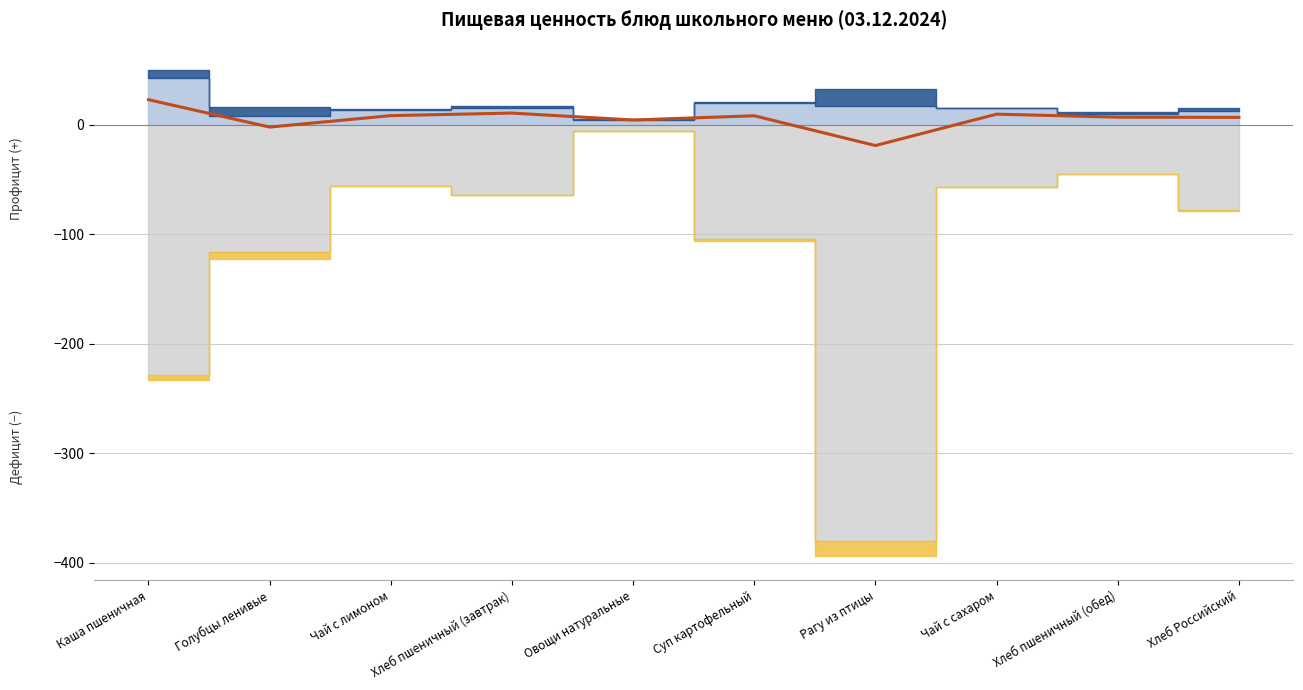

Reading left to right, list all the values displayed in this chart.

Каша пшеничная=22.7	Голубцы ленивые=-2.3	Чай с лимоном=8.2	Хлеб пшеничный (завтрак)=10.5	Овощи натуральные=4.2	Суп картофельный=8.0	Рагу из птицы=-19.1	Чай с сахаром=9.5	Хлеб пшеничный (обед)=6.8	Хлеб Российский=6.6